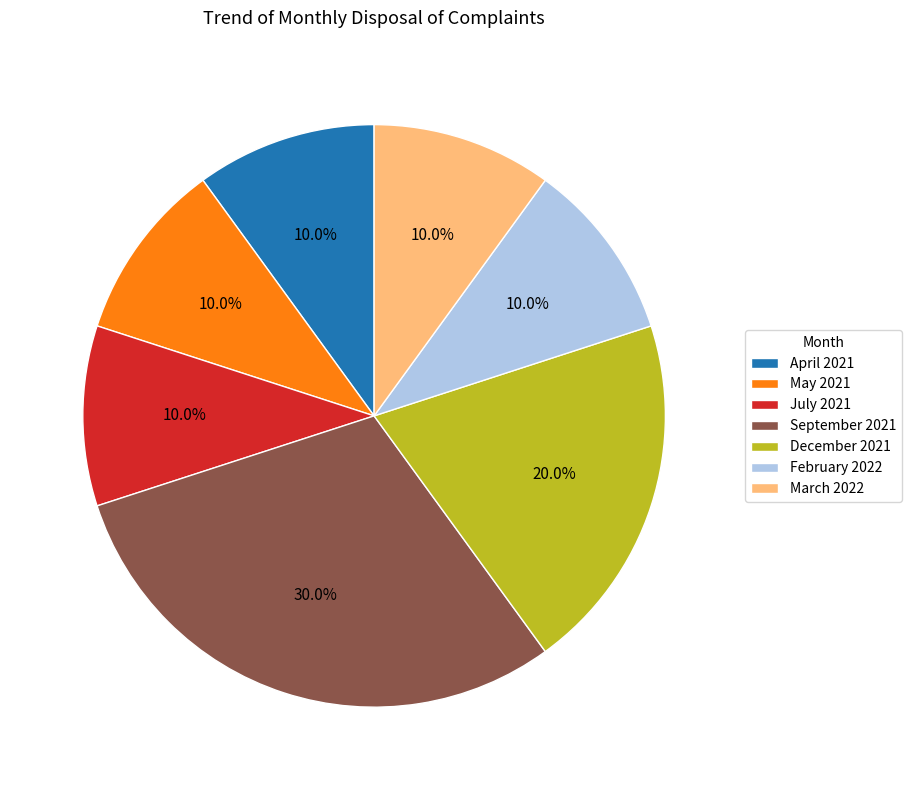

Approximately how many times larger is the value at December 2021 compared to April 2021?

2.0